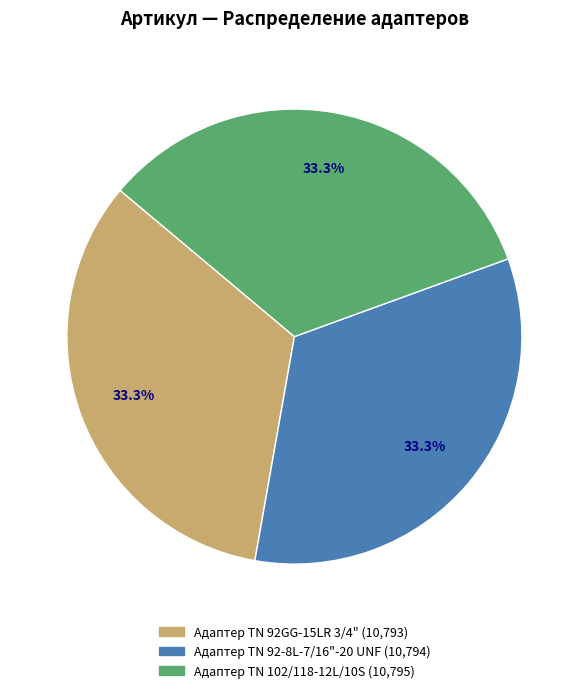

Is Адаптер ТN 102/118-12L/10S the majority of the pie?

No